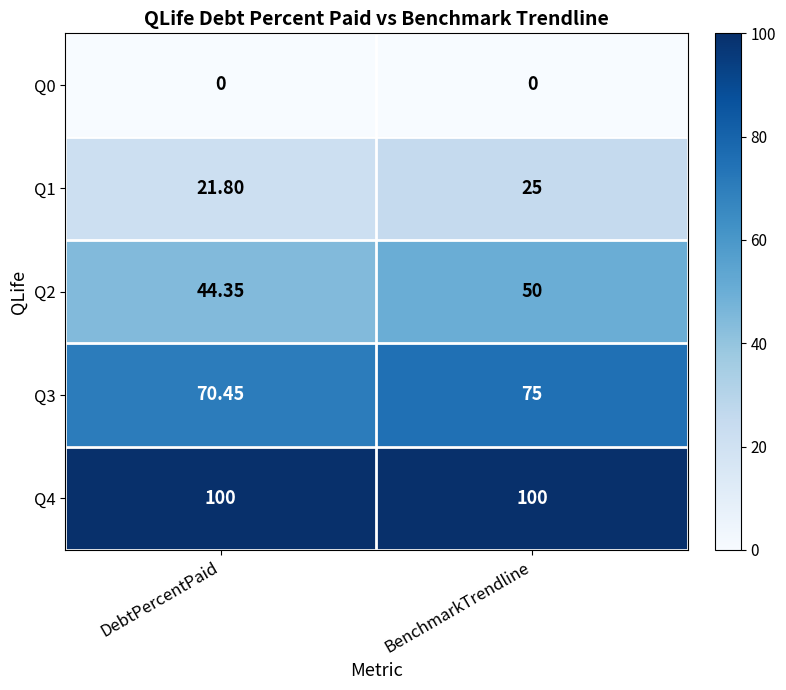

Rank the series by their average value, from lowest to highest.

Q0, Q1, Q2, Q3, Q4